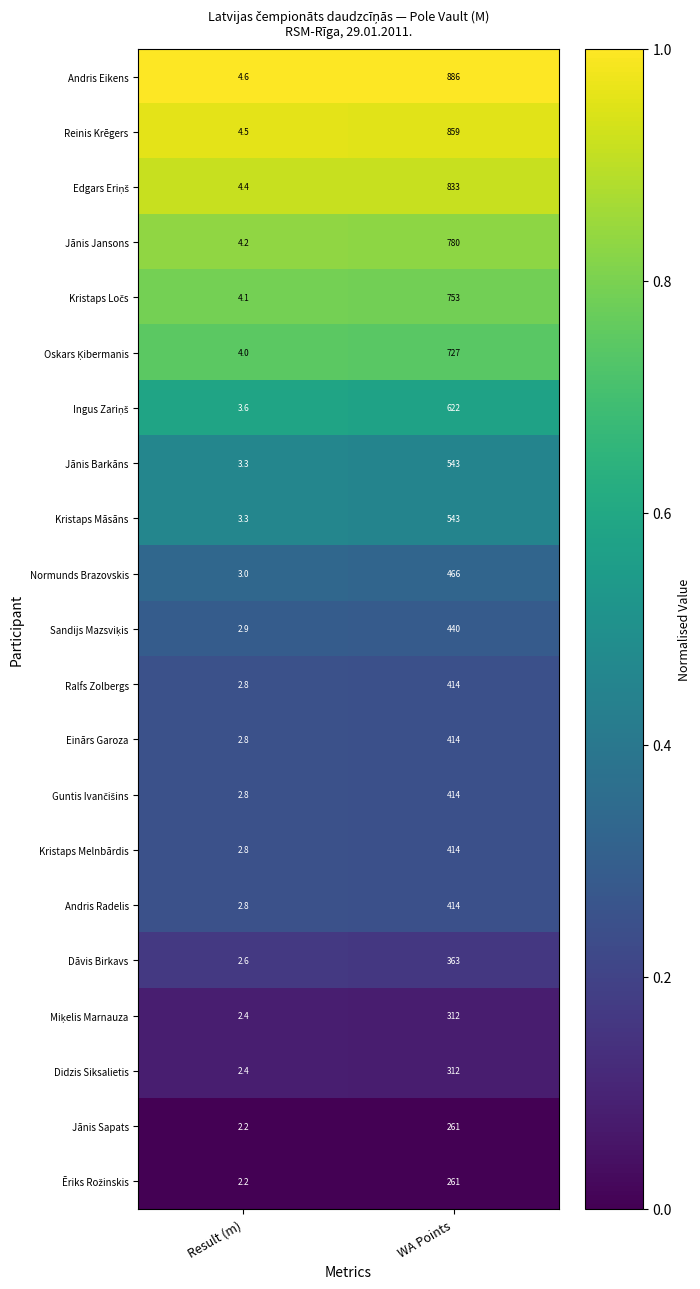

What is the total value across all series at WA Points?

11031.0